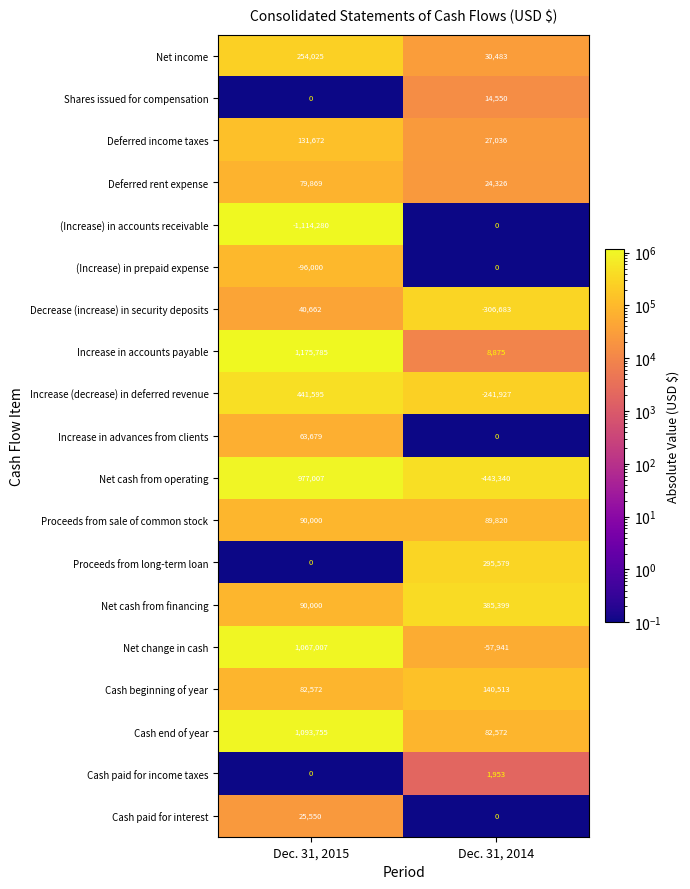

What is the lowest value of the Cash beginning of year series?

82572